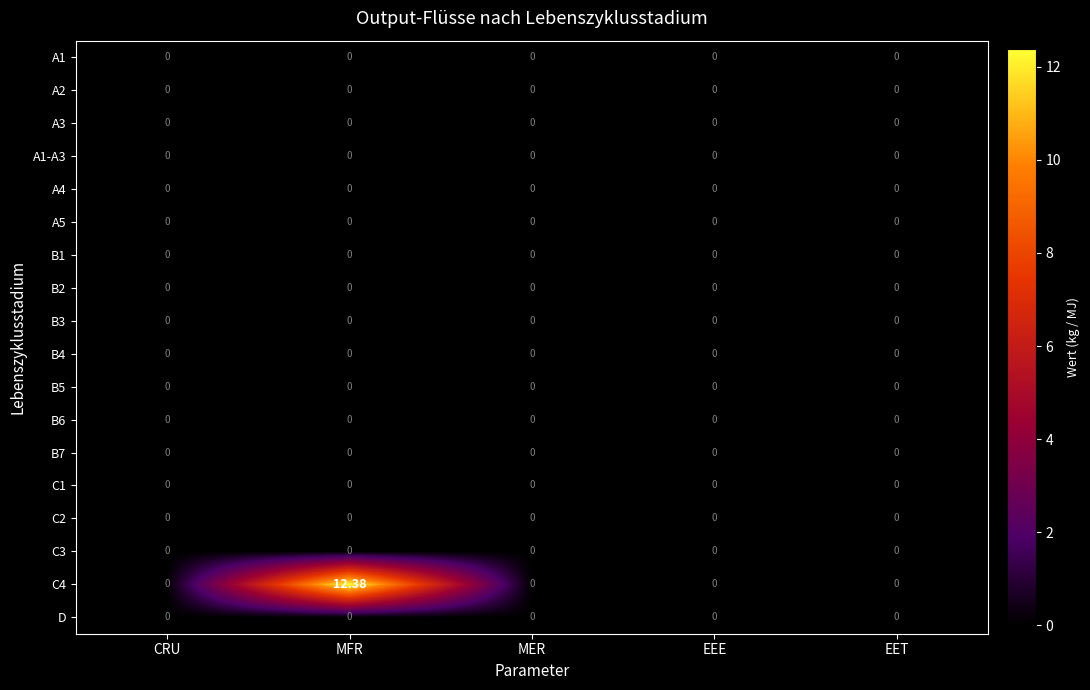

At which category does the chart reach its peak across all series?

MFR